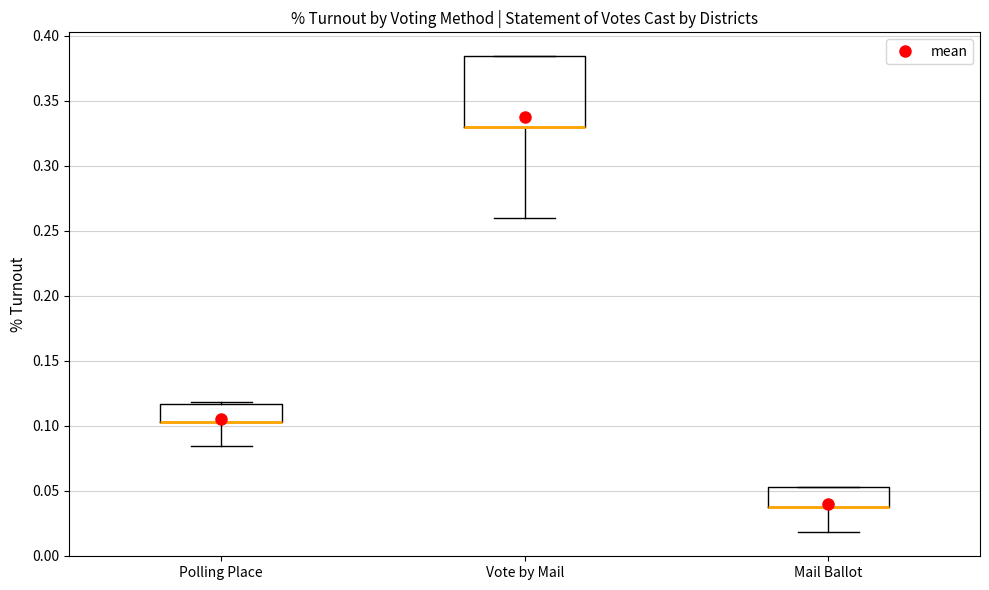

Where is the upper edge of the box for Vote by Mail on the y-axis? The values are not printed on the chart, so give them approximately, as read against the axis.

0.385